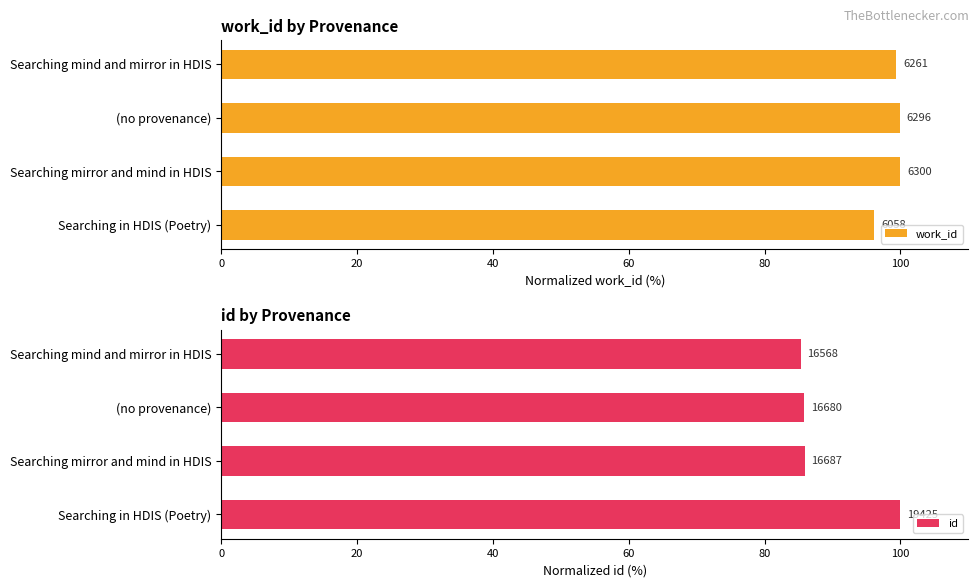

Are the bars horizontal?

Yes